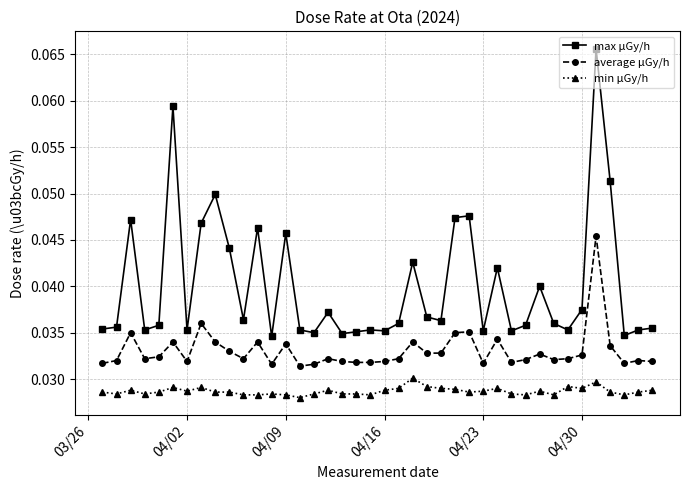

True or false: min μGy/h has more than 1 points higher than both neighbors.

True